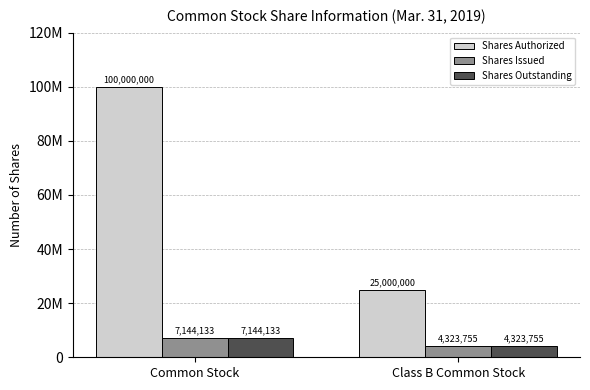

List the series in order of their peak value, highest first.

Shares Authorized, Shares Issued, Shares Outstanding